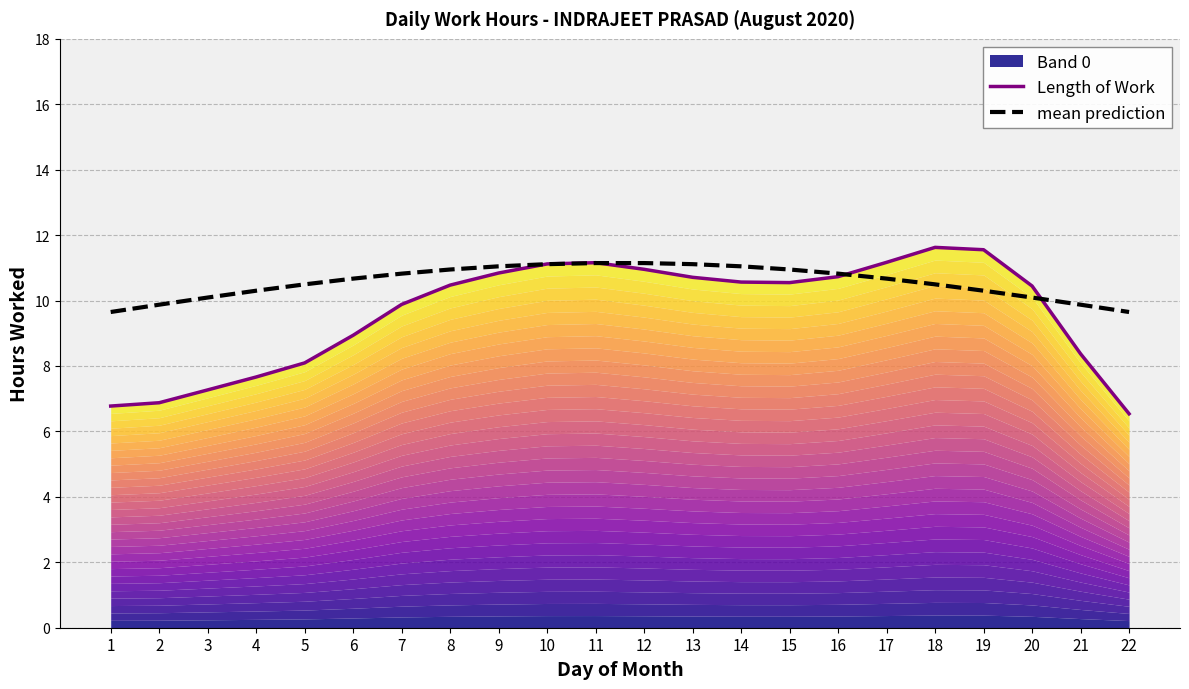

What is the maximum value shown in the chart?

11.6